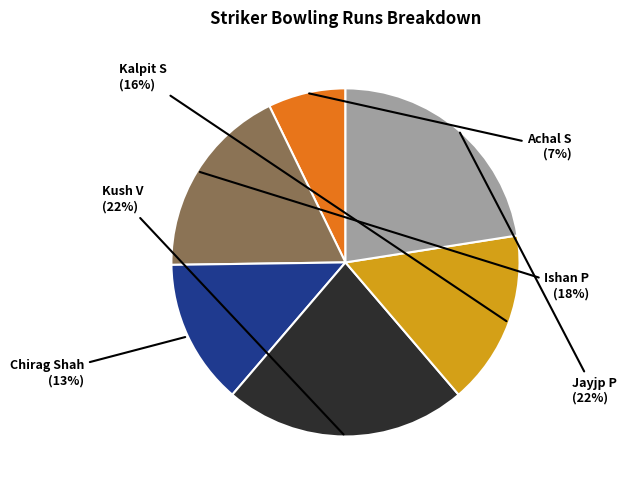

To the nearest percent, what is the difference between the Jayjp Patel and Achal S slice percentages?

15%